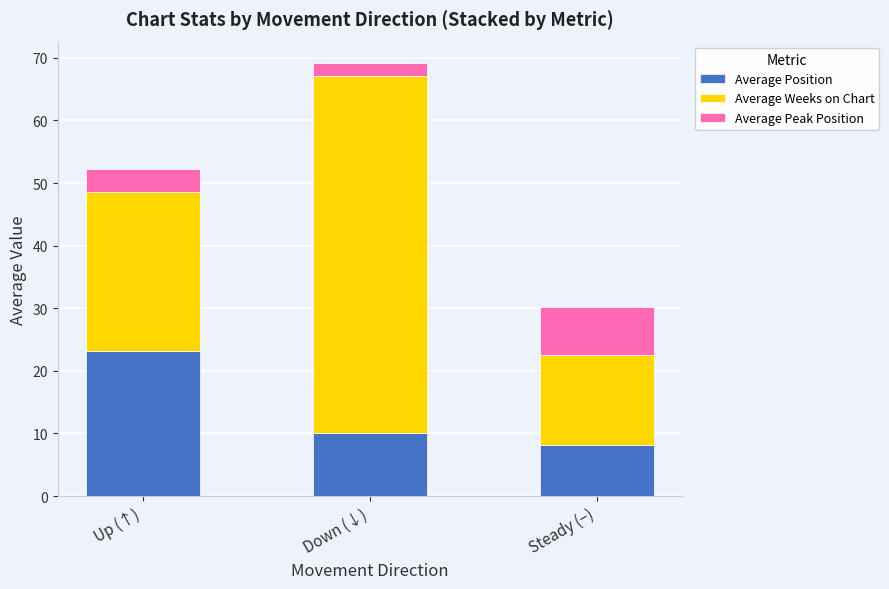

What is the sum of all Average Position values?

41.5